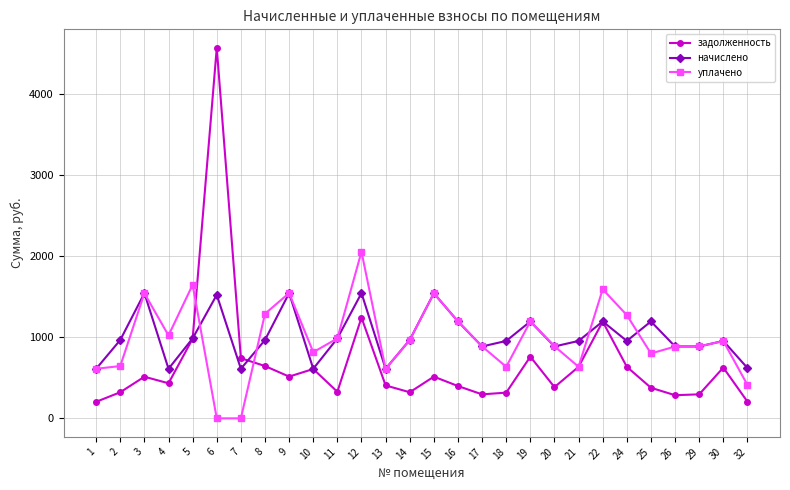

How many distinct data groups are displayed?

3